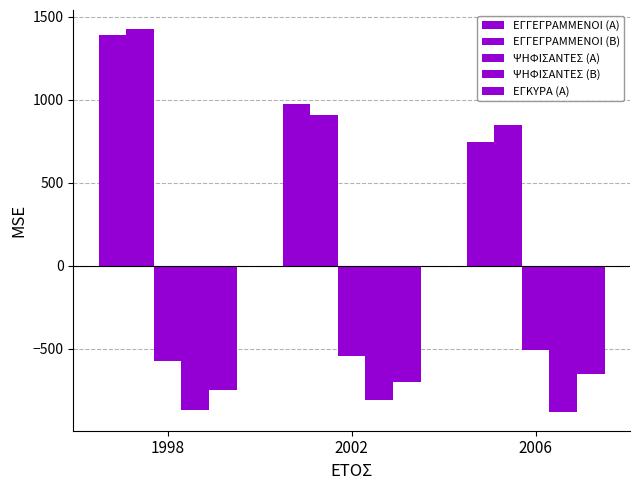

Reading left to right, what are all the values shown in this chart?

ΕΓΓΕΓΡΑΜΜΕΝΟΙ (Α): 1998=1391.6	2002=973.6	2006=744.6
ΕΓΓΕΓΡΑΜΜΕΝΟΙ (Β): 1998=1424.6	2002=907.6	2006=845.6
ΨΗΦΙΣΑΝΤΕΣ (Α): 1998=-577.4	2002=-544.4	2006=-509.4
ΨΗΦΙΣΑΝΤΕΣ (Β): 1998=-869.4	2002=-809.4	2006=-879.4
ΕΓΚΥΡΑ (Α): 1998=-746.4	2002=-701.4	2006=-650.4